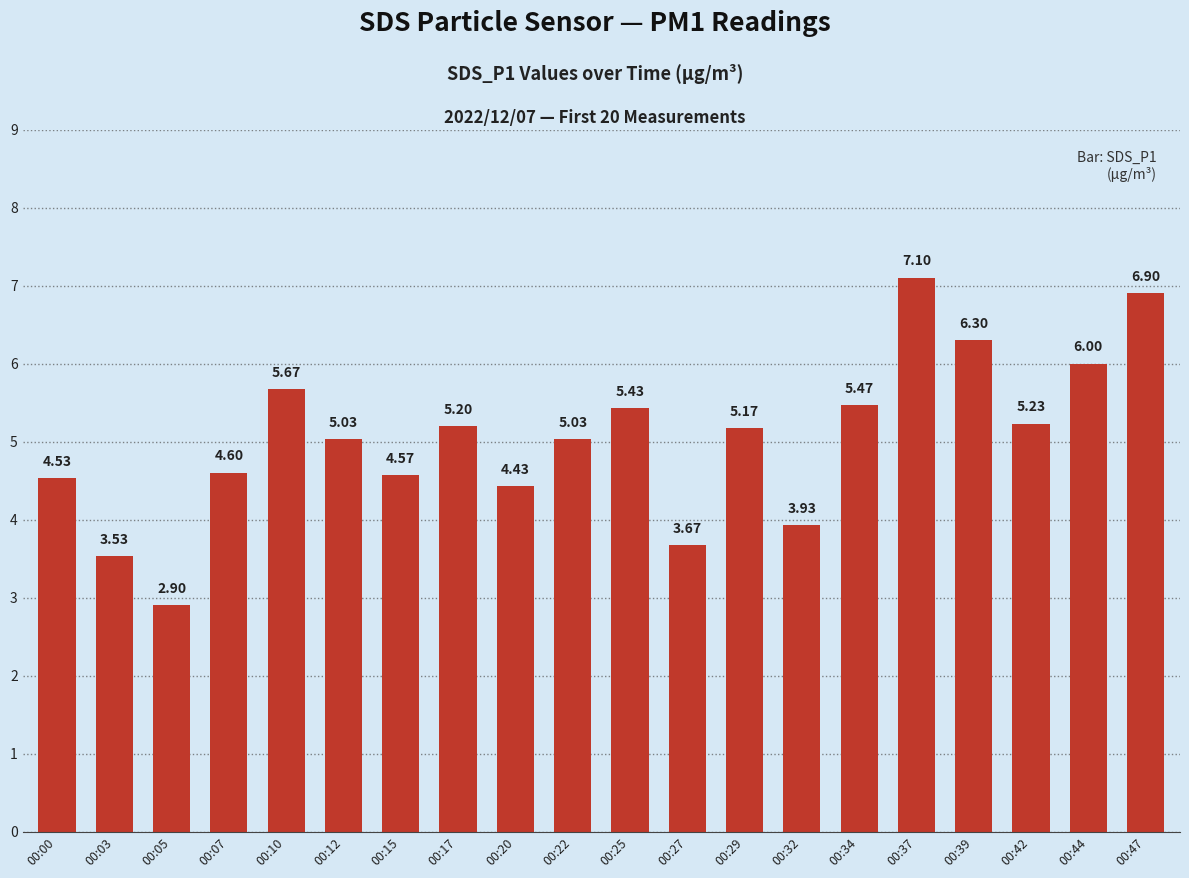

What is the greatest value displayed?

7.1